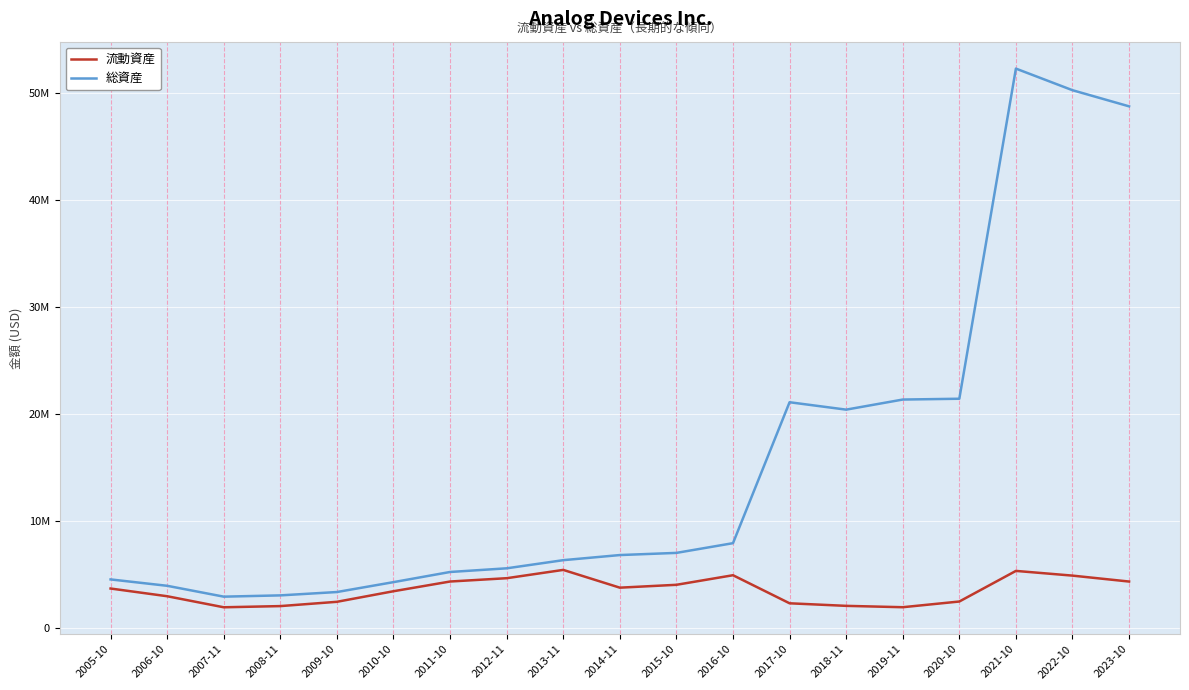

At 2008-11, list the series in order from largest to smallest.

総資産, 流動資産